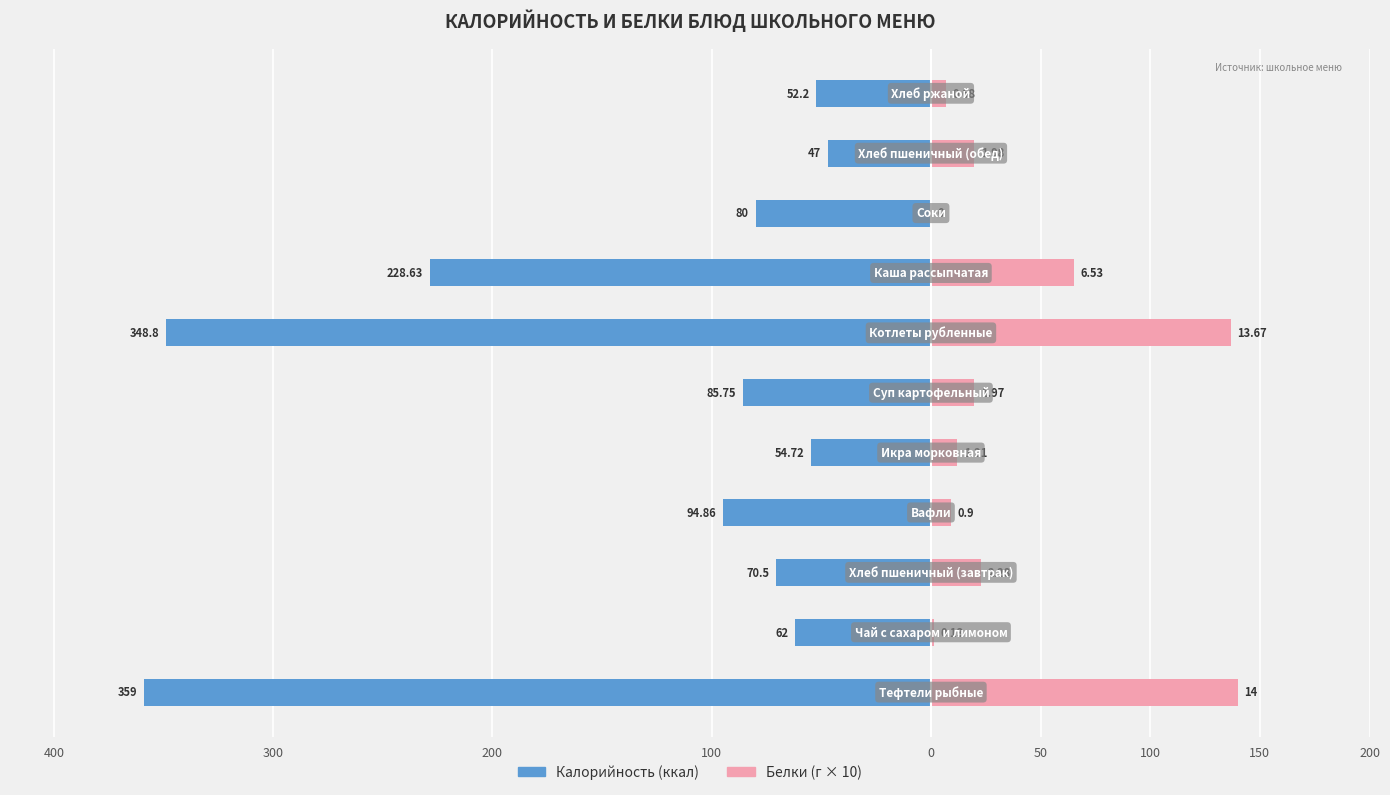

What is the difference between the maximum and minimum values in the Калорийность series?

312.0